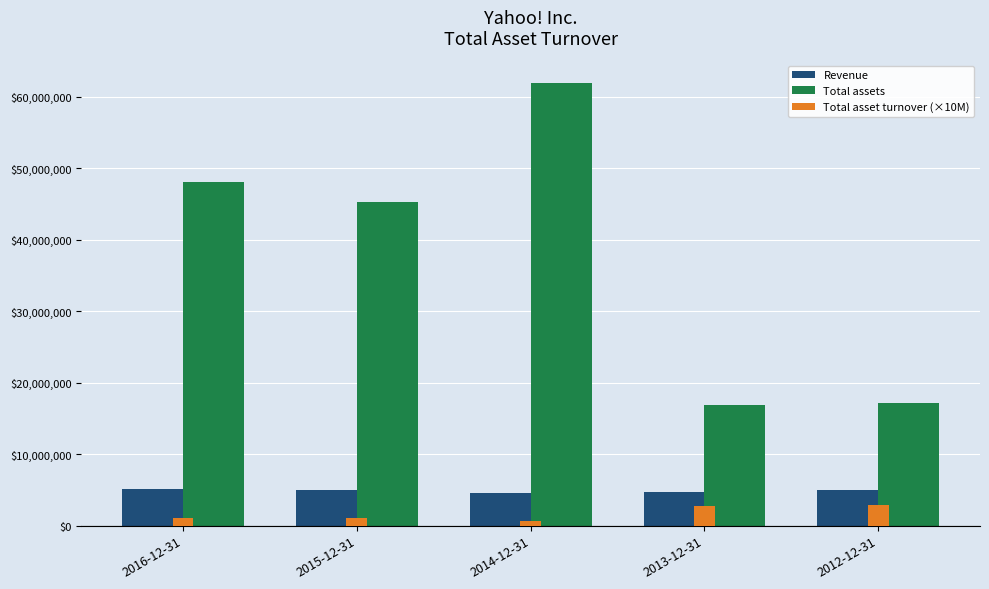

What is the difference between the second highest and second lowest values in the Total assets series?

30979826.0